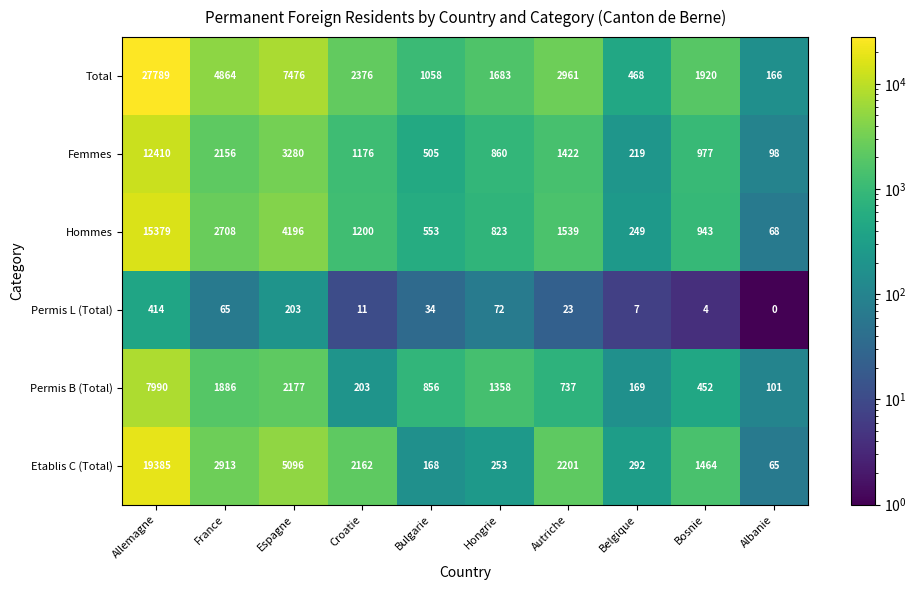

Which series has the widest spread of values?

Total